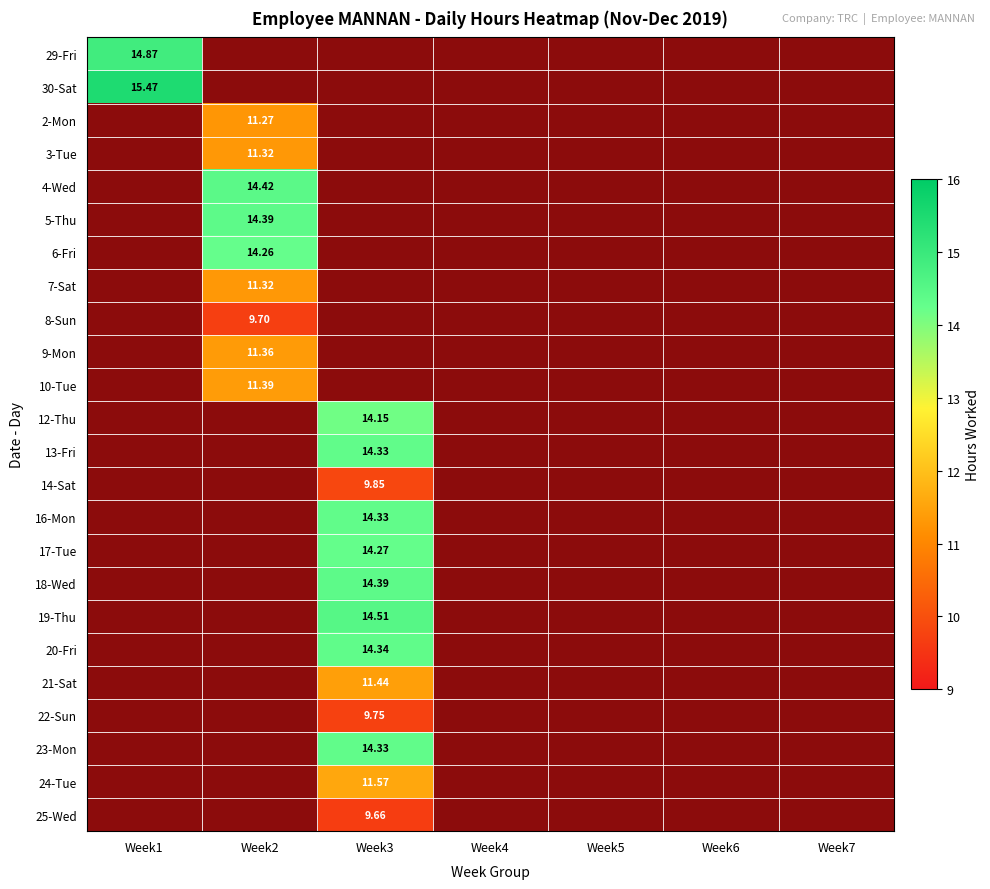

How many categories are shown in the chart?

7